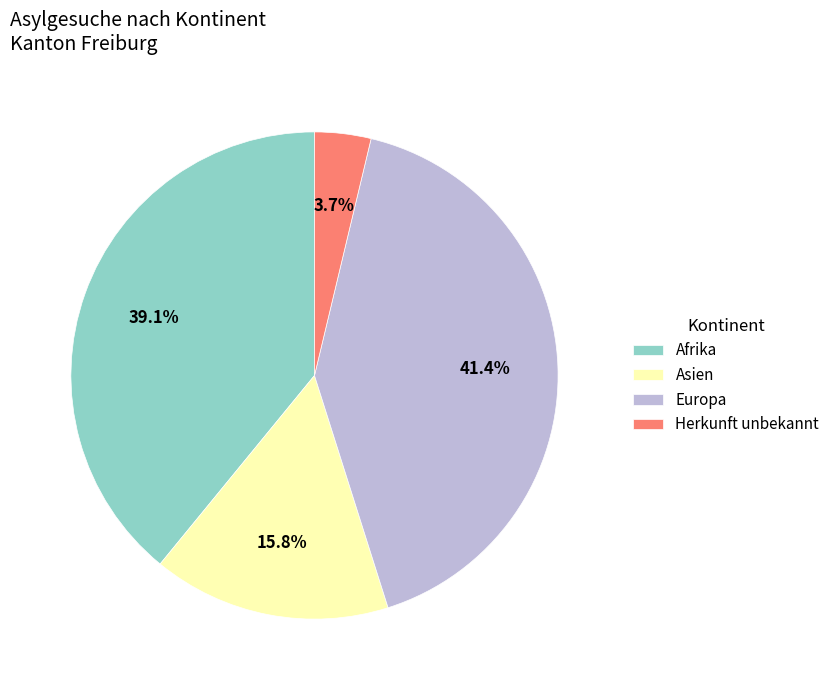

Is there a majority slice in this chart?

No